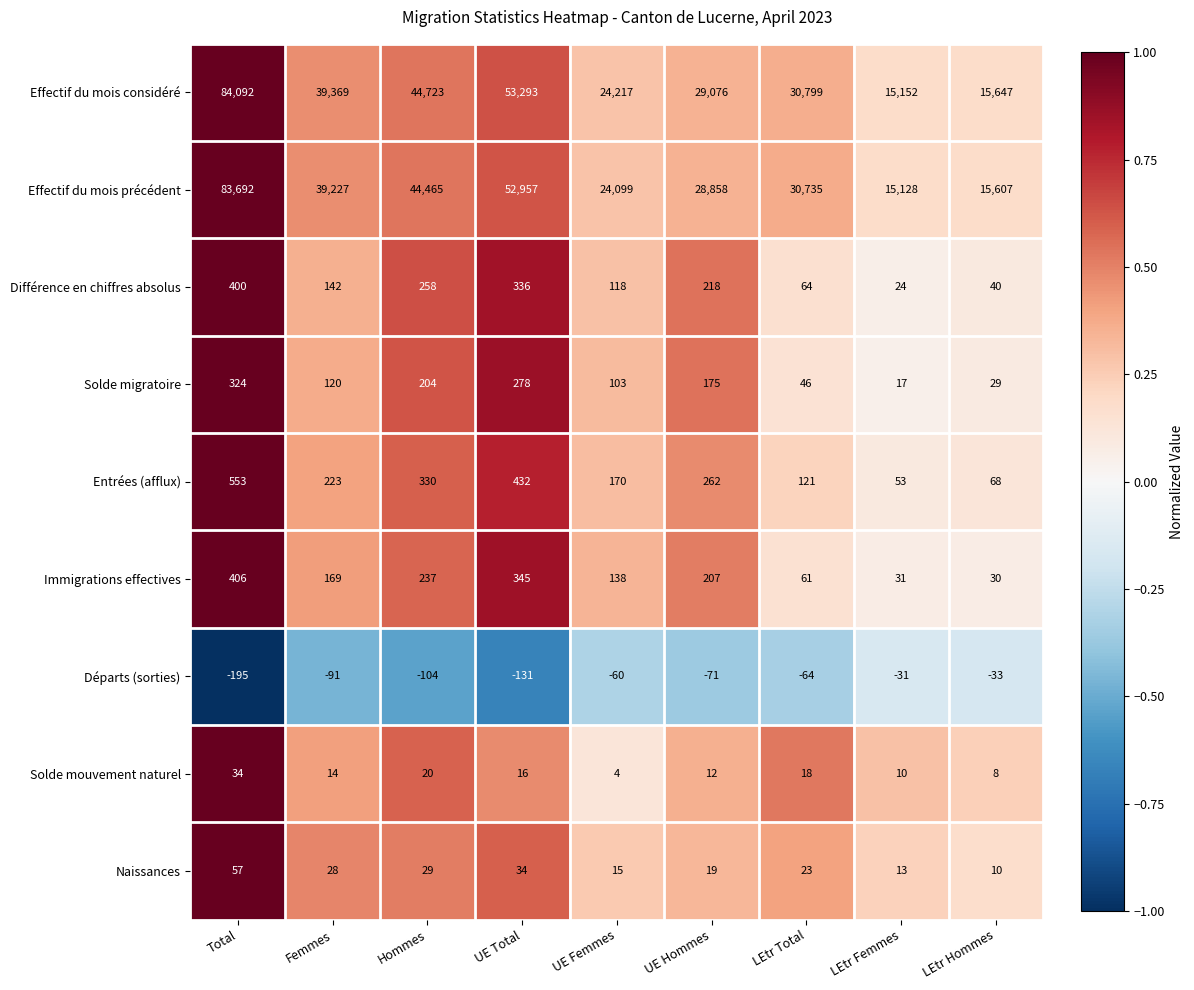

True or false: Immigrations effectives has a value of 282 at UE Hommes.

False